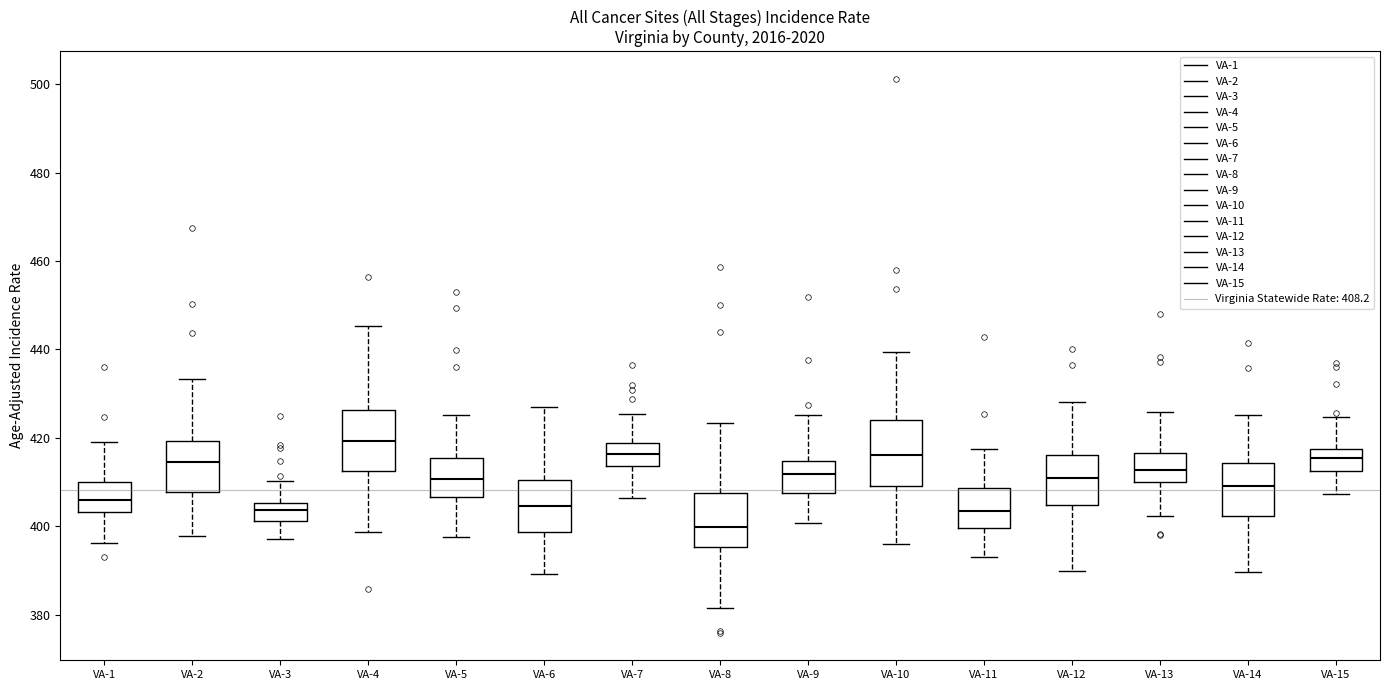

Where does the lower whisker of the box for VA-4 end on the y-axis? The values are not printed on the chart, so give them approximately, as read against the axis.

398